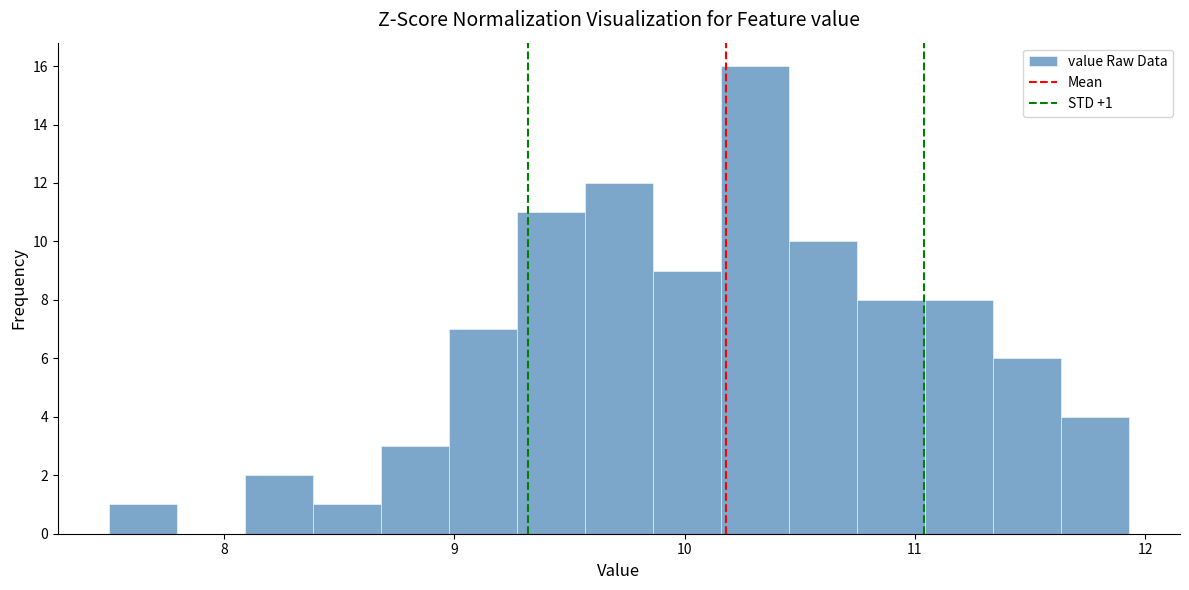

Around what value on the x-axis is the tallest bar? Give the approximate position of its centre, as read against the axis.

10.3